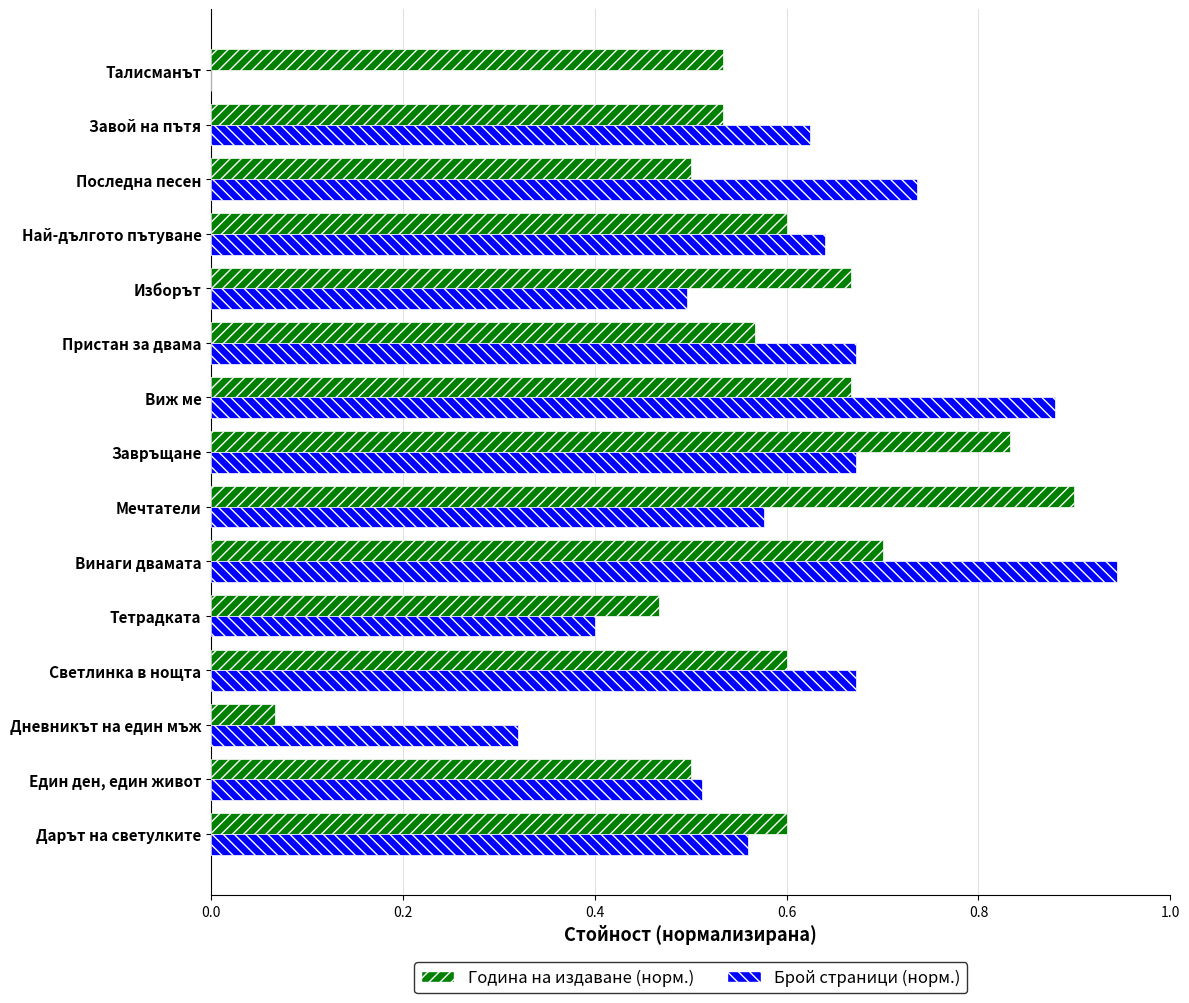

What are all the series names shown in the legend?

Година на издаване (норм.), Брой страници (норм.)